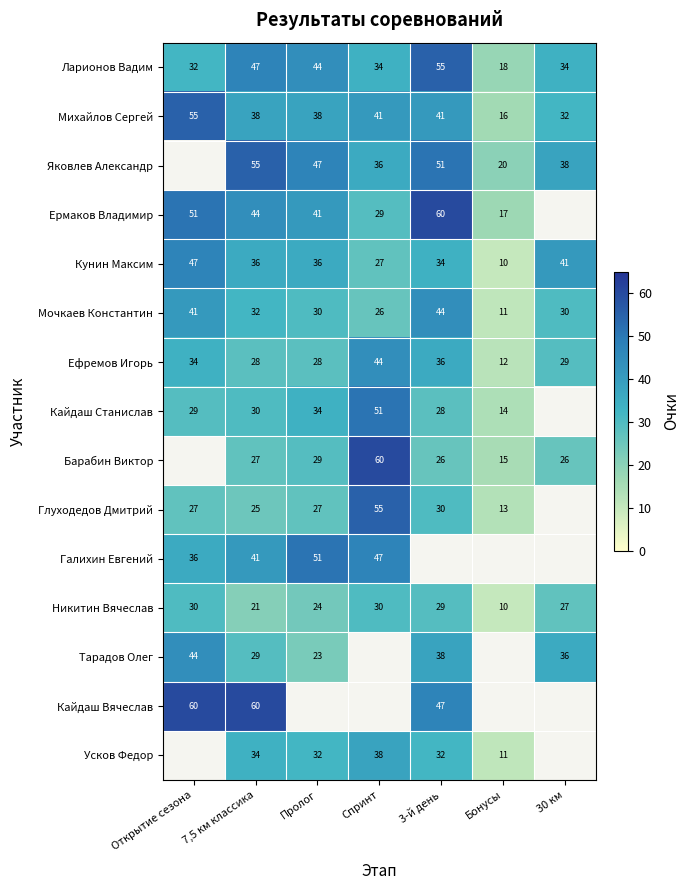

What is the sum of all Никитин Вячеслав values?

171